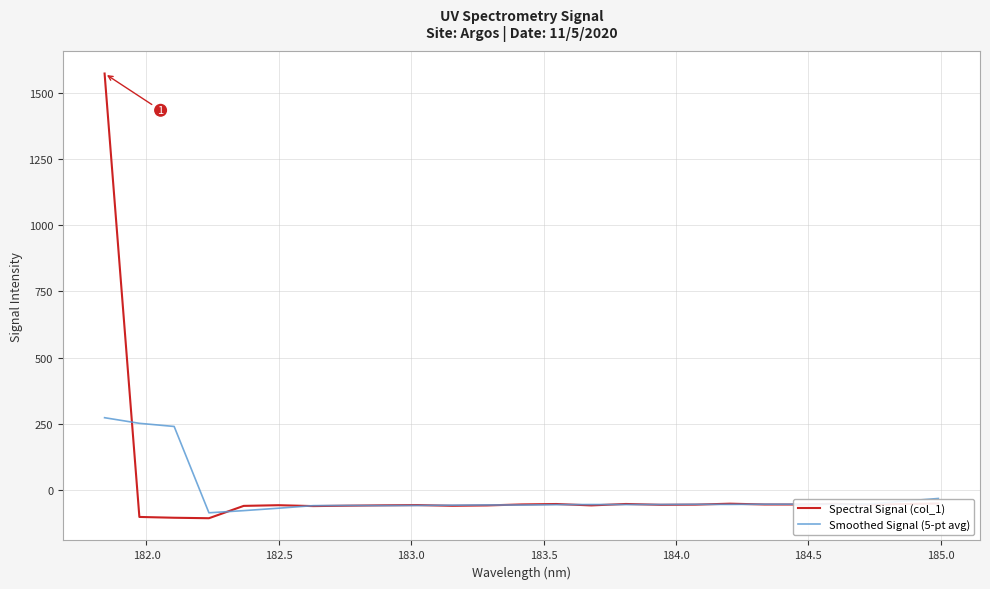

At how many categories does at least one series exceed 320?

1